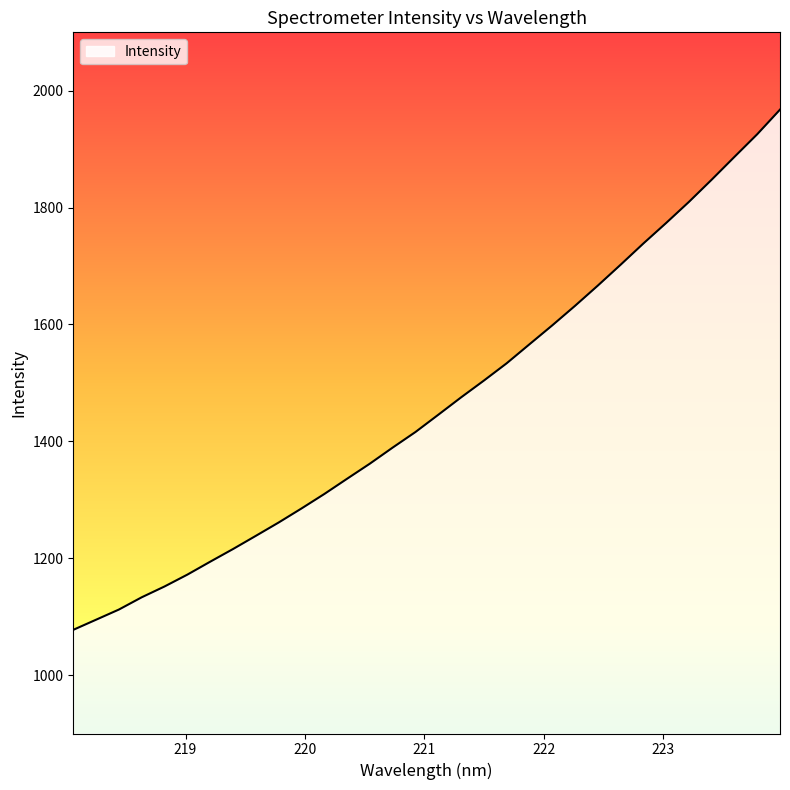

Reading right to left, transcribe all the data shown in this chart.

1967.7	1925.6	1886.9	1847.8	1809.8	1773.7	1738.6	1702.2	1666.5	1631.9	1598.5	1566.1	1533.6	1504.0	1475.2	1445.5	1416.0	1389.3	1361.8	1336.0	1309.8	1285.1	1261.1	1238.3	1215.7	1194.0	1171.9	1151.7	1133.1	1112.2	1094.8	1077.4